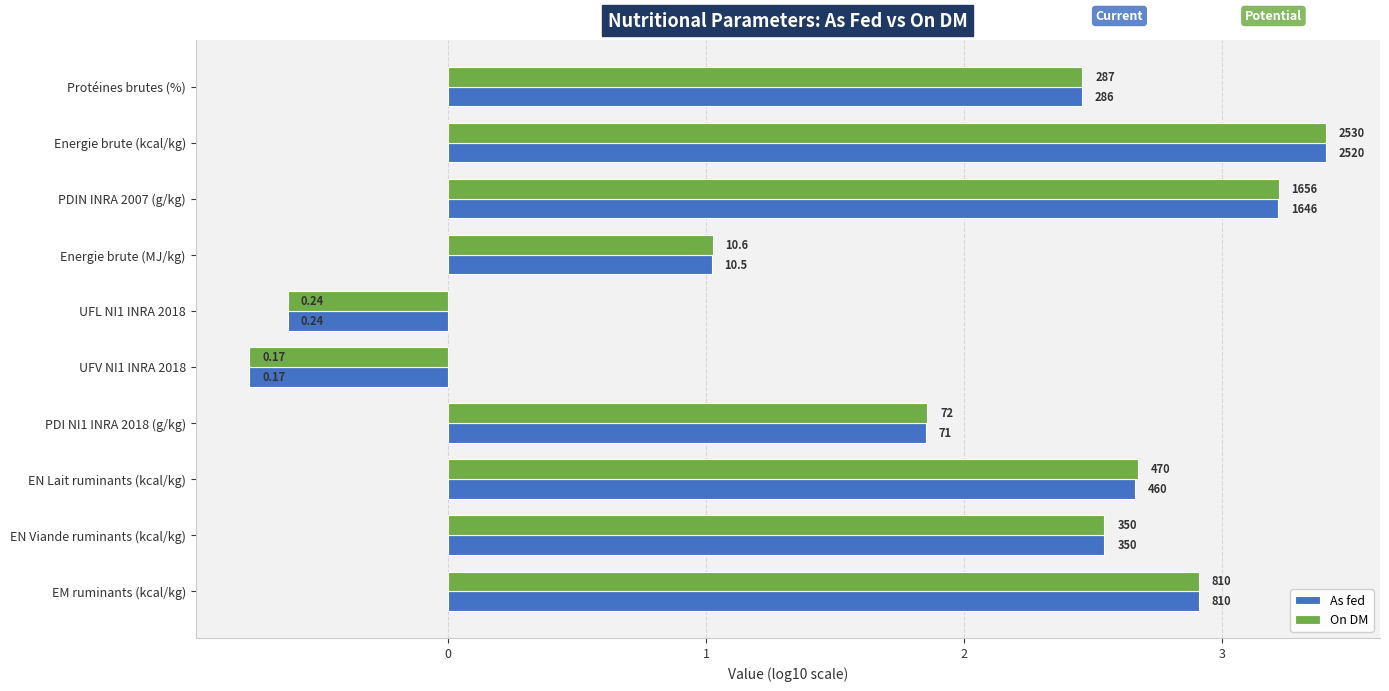

What are all the series names shown in the legend?

As fed, On DM